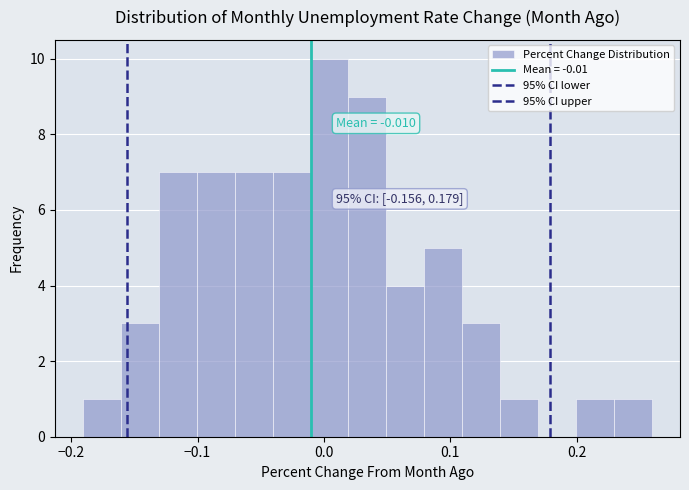

Around what value on the x-axis is the tallest bar? Give the approximate position of its centre, as read against the axis.

0.00